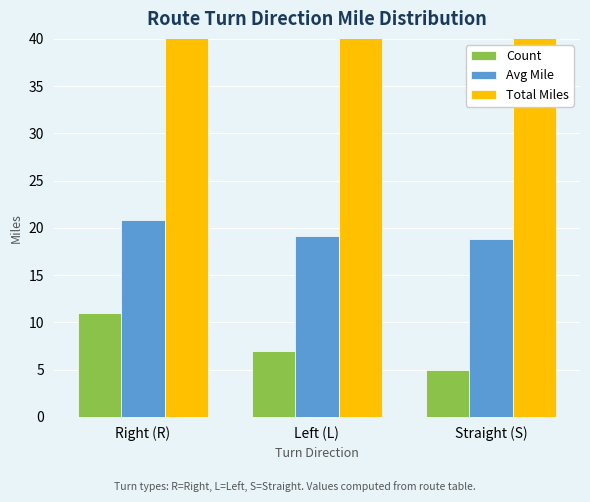

What is the highest value of the Count series?

11.0